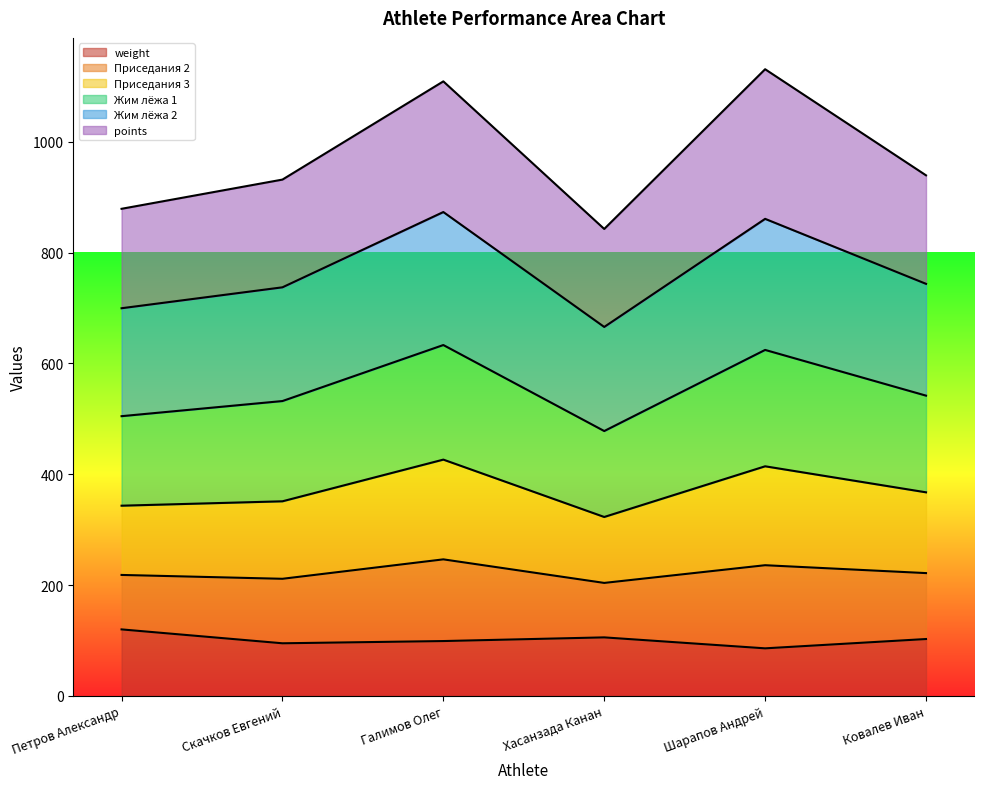

What is the label of the 1st point from the left?

Петров Александр